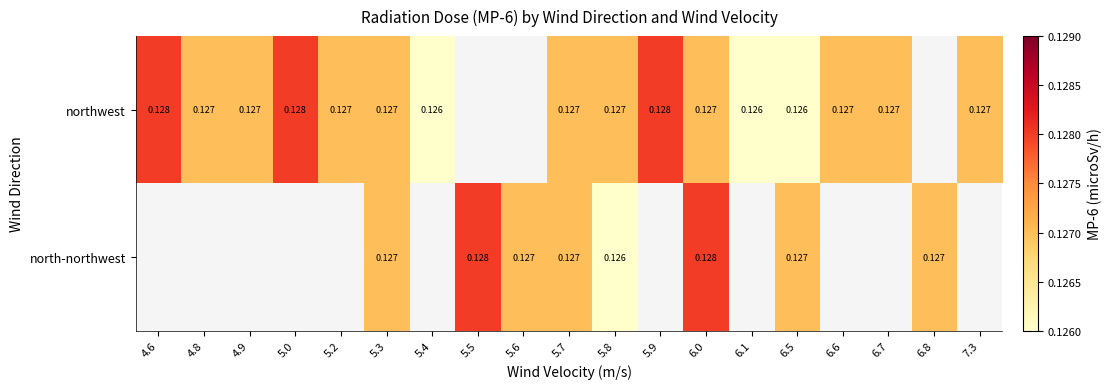

Rank the series at 5.8 from lowest to highest value.

north-northwest, northwest